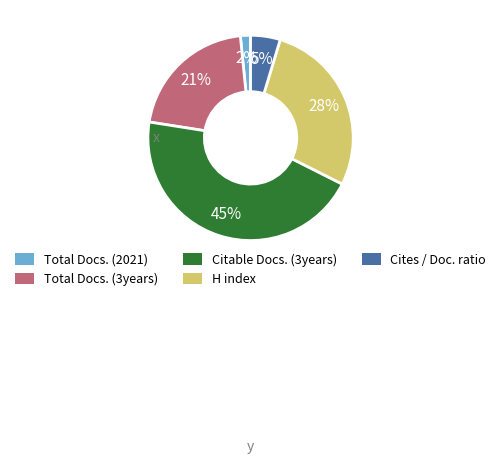

Is there any slice that represents more than half of the pie?

No